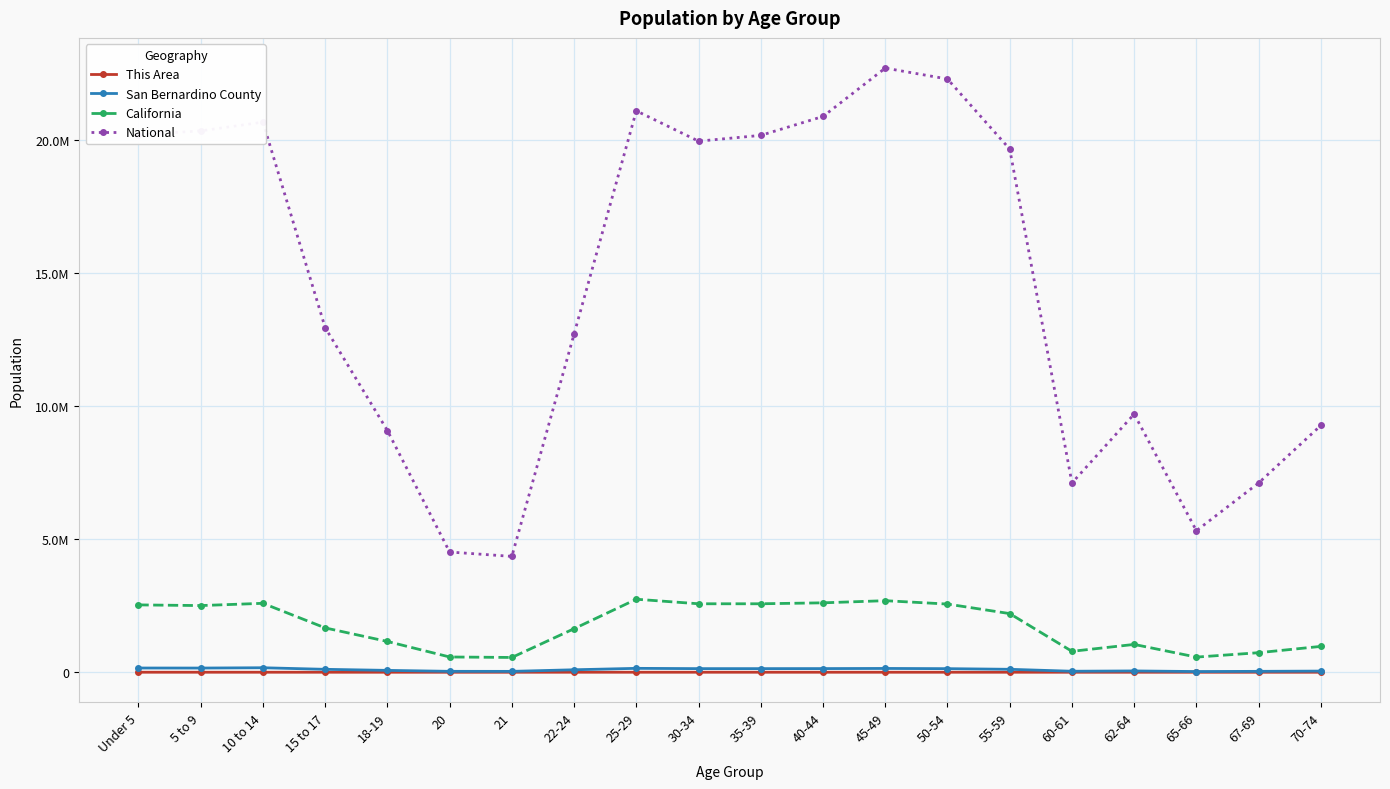

True or false: San Bernardino County and California intersect in this chart.

False